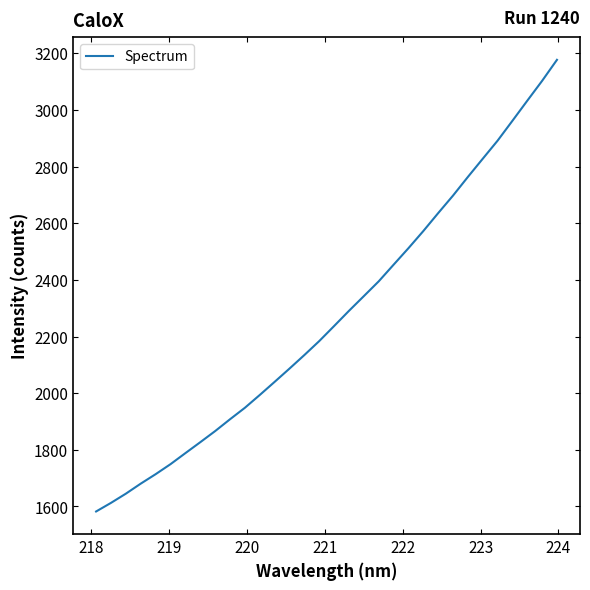

What is the sum of all values?

72649.8